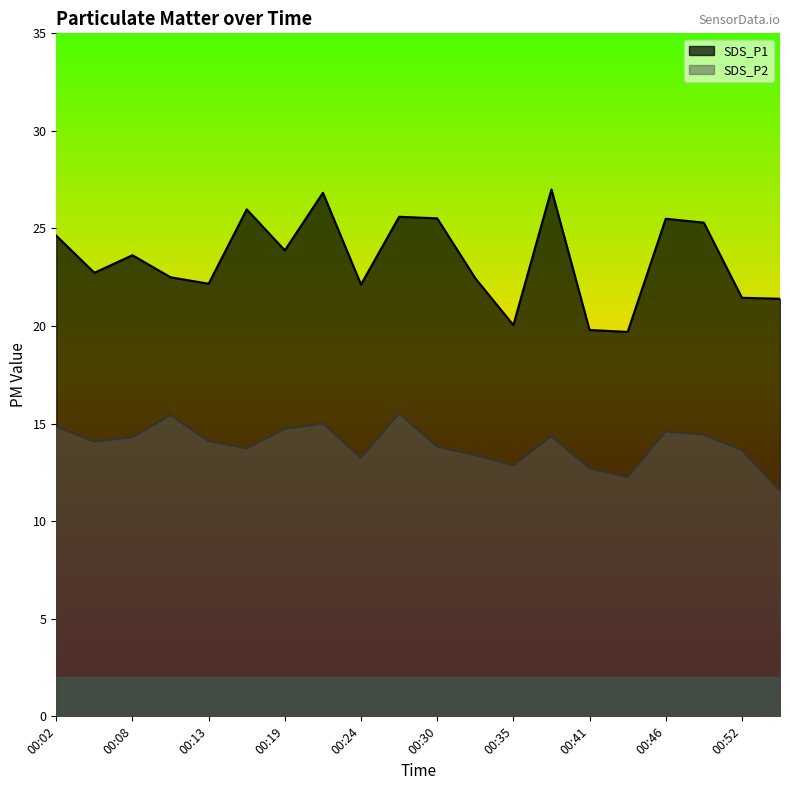

Reading left to right, transcribe all the data shown in this chart.

SDS_P1: 00:02=24.6	00:05=22.7	00:08=23.6	00:10=22.5	00:13=22.2	00:16=26.0	00:19=23.9	00:21=26.8	00:24=22.1	00:27=25.6	00:30=25.5	00:33=22.4	00:35=20.1	00:38=27.0	00:41=19.8	00:44=19.7	00:46=25.5	00:49=25.3	00:52=21.4	00:55=21.4
SDS_P2: 00:02=14.8	00:05=14.1	00:08=14.3	00:10=15.4	00:13=14.1	00:16=13.7	00:19=14.7	00:21=15.0	00:24=13.2	00:27=15.5	00:30=13.8	00:33=13.4	00:35=12.8	00:38=14.3	00:41=12.7	00:44=12.2	00:46=14.6	00:49=14.4	00:52=13.6	00:55=11.6